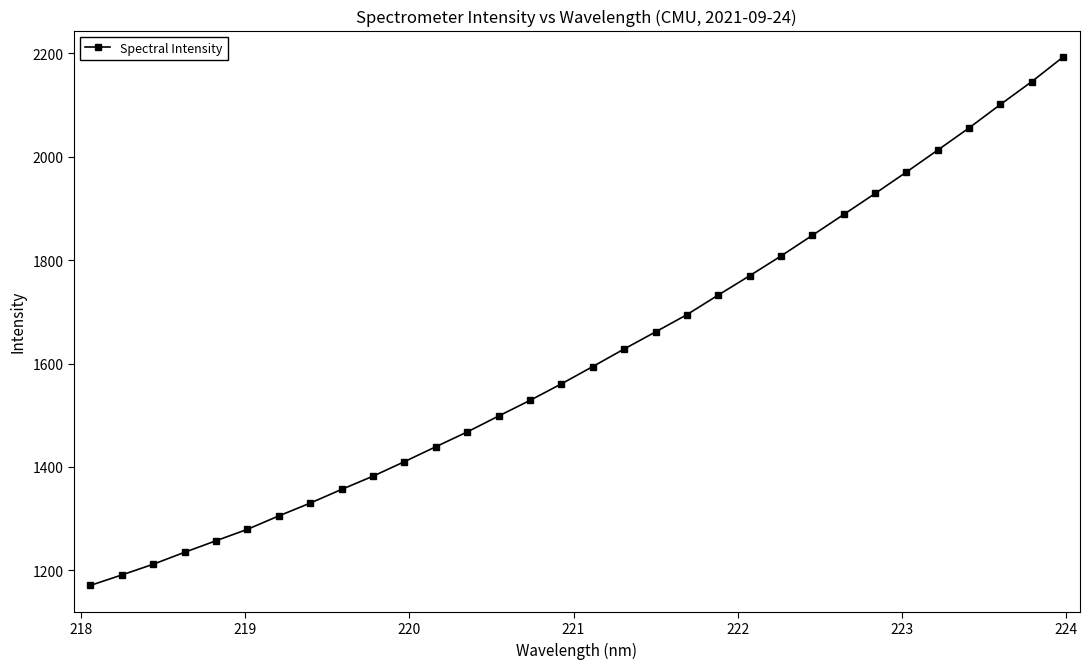

What is the value of the 18th point from the left?

1628.1